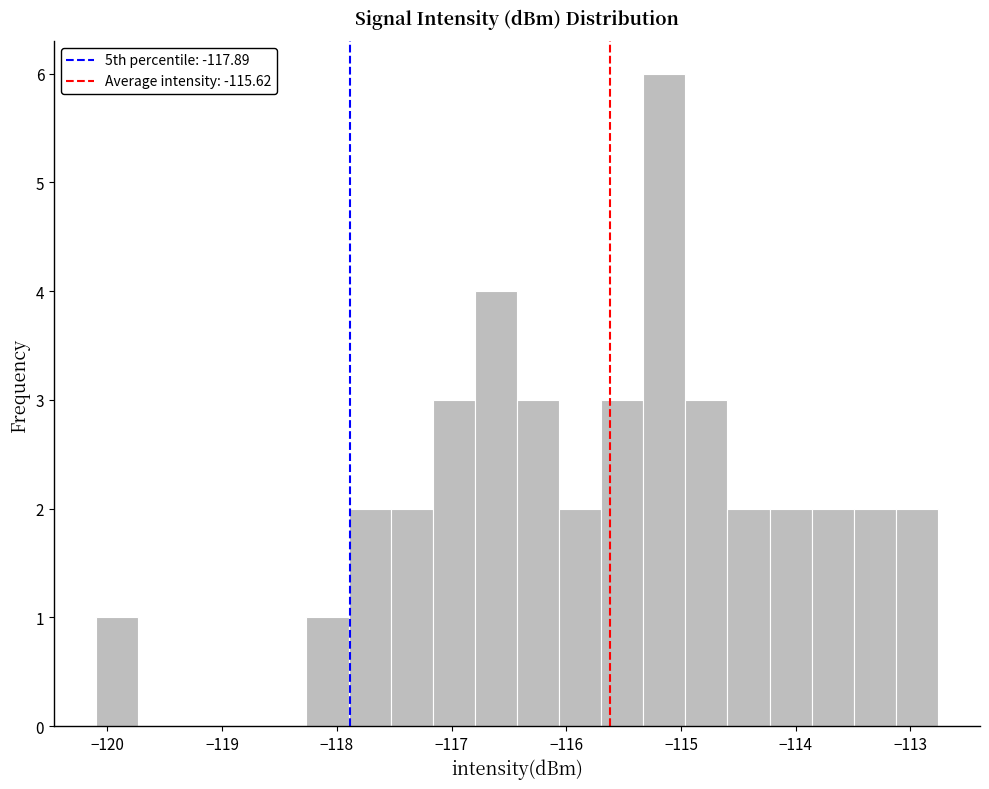

Read against the x-axis, roughly where is the centre of the tallest bar?

-115.1